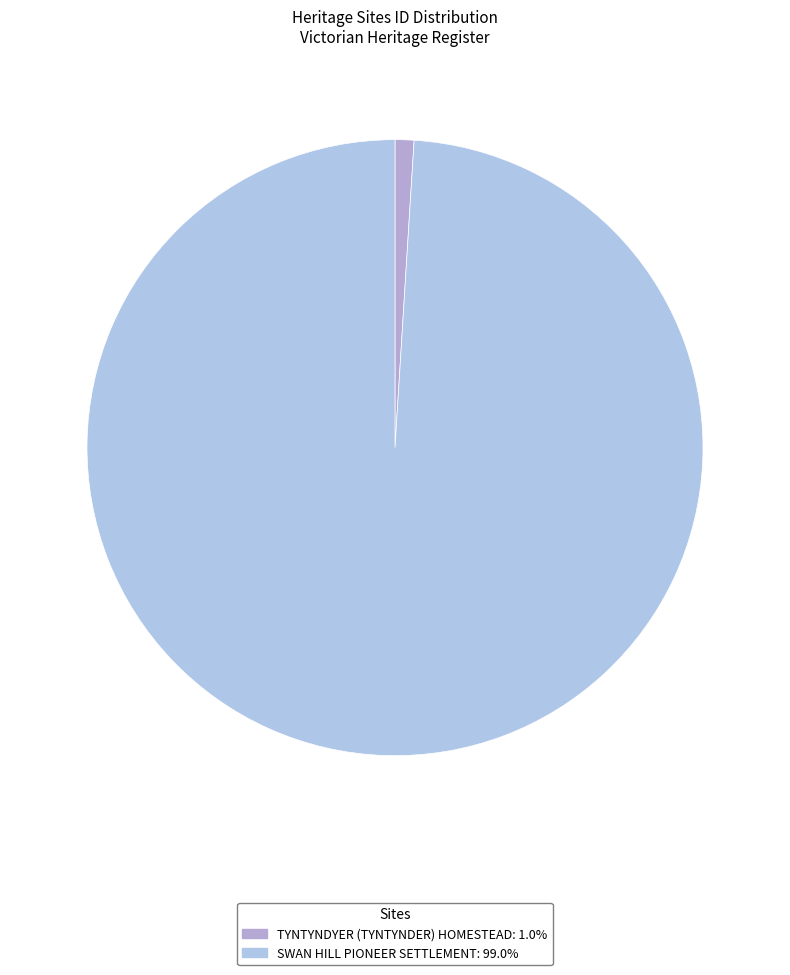

Which slice represents more than half of the pie?

SWAN HILL PIONEER SETTLEMENT